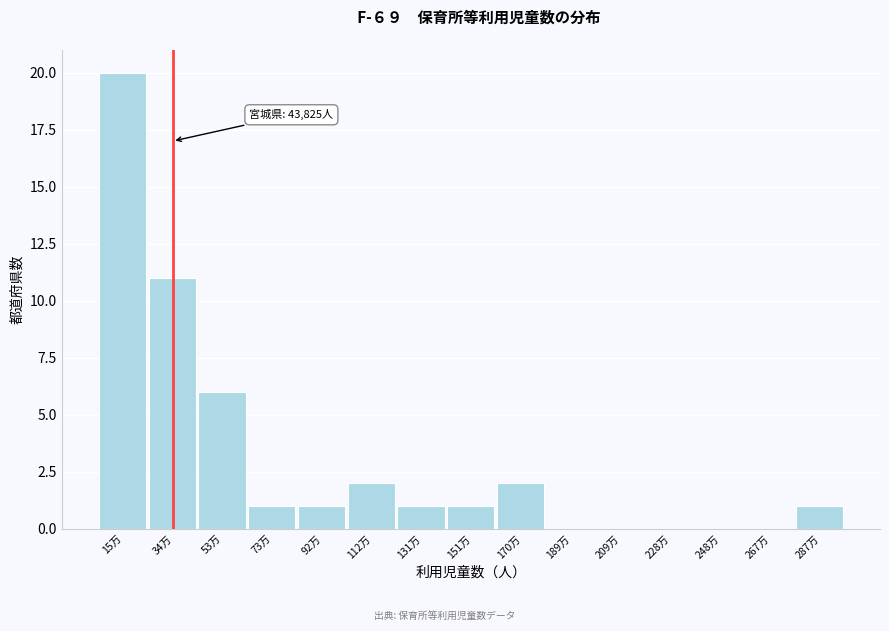

Reading right to left, list all the values displayed in this chart.

287万=1	267万=0	248万=0	228万=0	209万=0	189万=0	170万=2	151万=1	131万=1	112万=2	92万=1	73万=1	53万=6	34万=11	15万=20